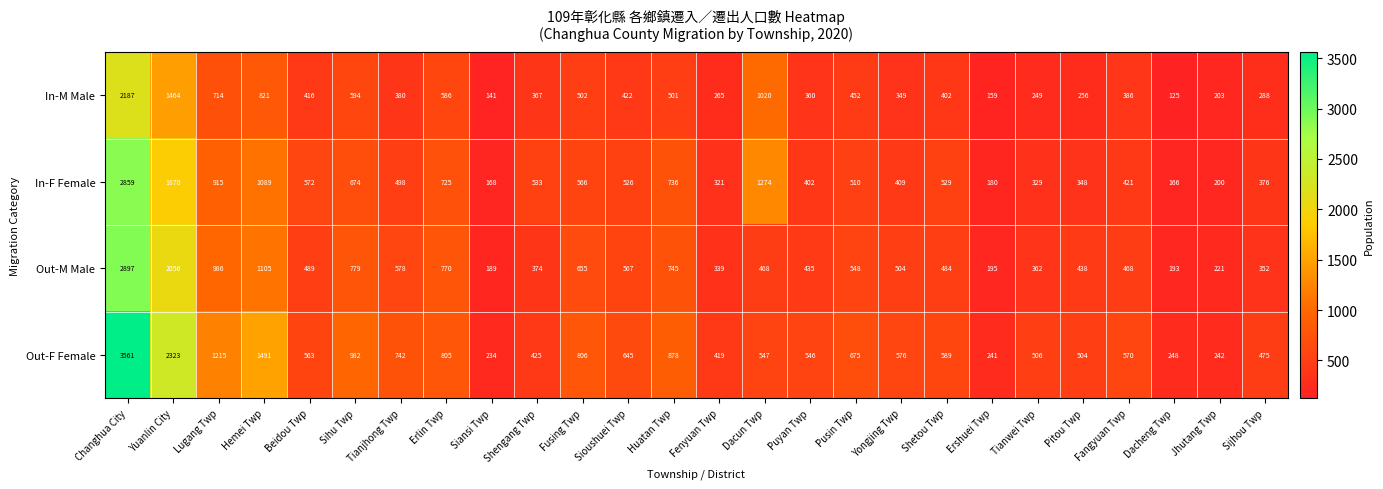

Between Changhua City and Tianjhong Twp, which series saw the biggest shift?

Out-F Female